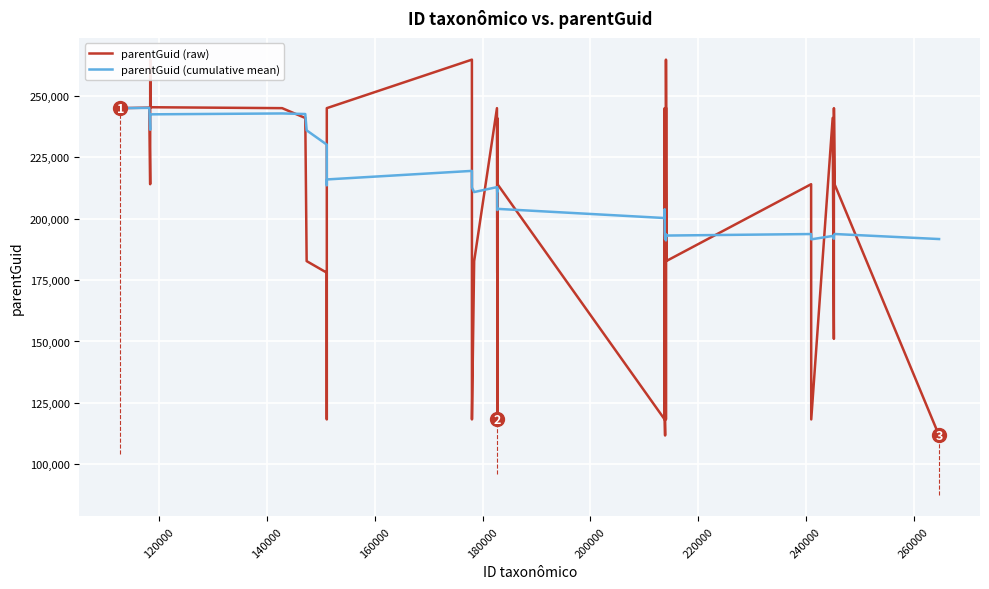

What is the highest value of the parentGuid (cumulative mean) series?

245082.5